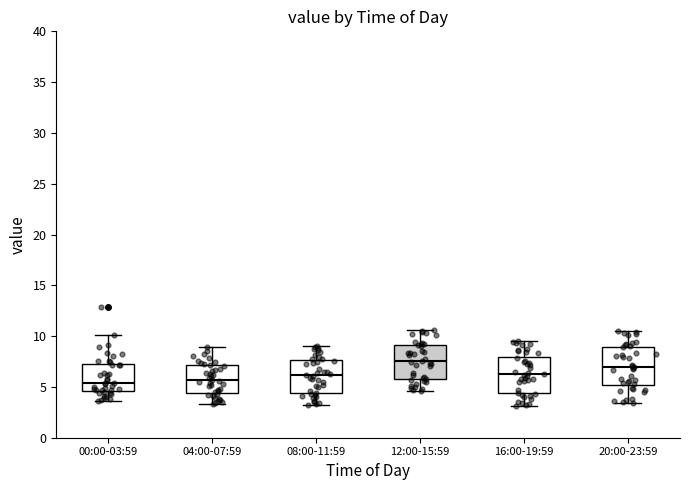

Reading left to right, read every box against the y-axis: the position of its median line, the range the box covers, and the ends of its whiskers. The values are not printed on the chart, so give them approximately, as read against the axis.

00:00-03:59: median 5.5, box 4.5 to 7.5, whiskers 3.5 to 10.0
04:00-07:59: median 5.5, box 4.5 to 7.0, whiskers 3.5 to 9.0
08:00-11:59: median 6.0, box 4.5 to 7.5, whiskers 3.0 to 9.0
12:00-15:59: median 7.5, box 6.0 to 9.0, whiskers 4.5 to 10.5
16:00-19:59: median 6.5, box 4.5 to 8.0, whiskers 3.0 to 9.5
20:00-23:59: median 7.0, box 5.0 to 9.0, whiskers 3.5 to 10.5